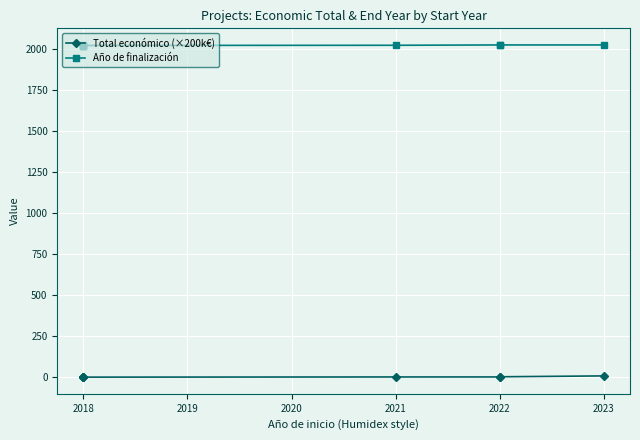

What are all the series names shown in the legend?

Total económico (×200k€), Año de finalización